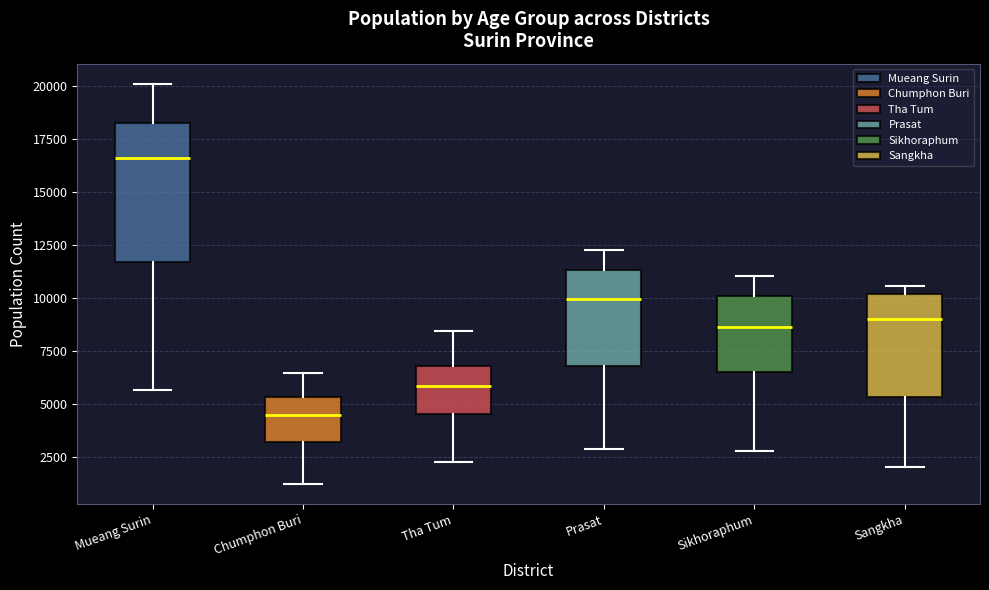

Reading left to right, transcribe this box plot: for each box, give where its median line is, the range the box spans, and where its two whiskers end, as read against the y-axis. The values are not printed on the chart, so give them approximately, as read against the axis.

Mueang Surin: median 16500, box 11500 to 18000, whiskers 5500 to 20000
Chumphon Buri: median 4500, box 3000 to 5500, whiskers 1000 to 6500
Tha Tum: median 6000, box 4500 to 7000, whiskers 2500 to 8500
Prasat: median 10000, box 7000 to 11500, whiskers 3000 to 12500
Sikhoraphum: median 8500, box 6500 to 10000, whiskers 3000 to 11000
Sangkha: median 9000, box 5500 to 10000, whiskers 2000 to 10500